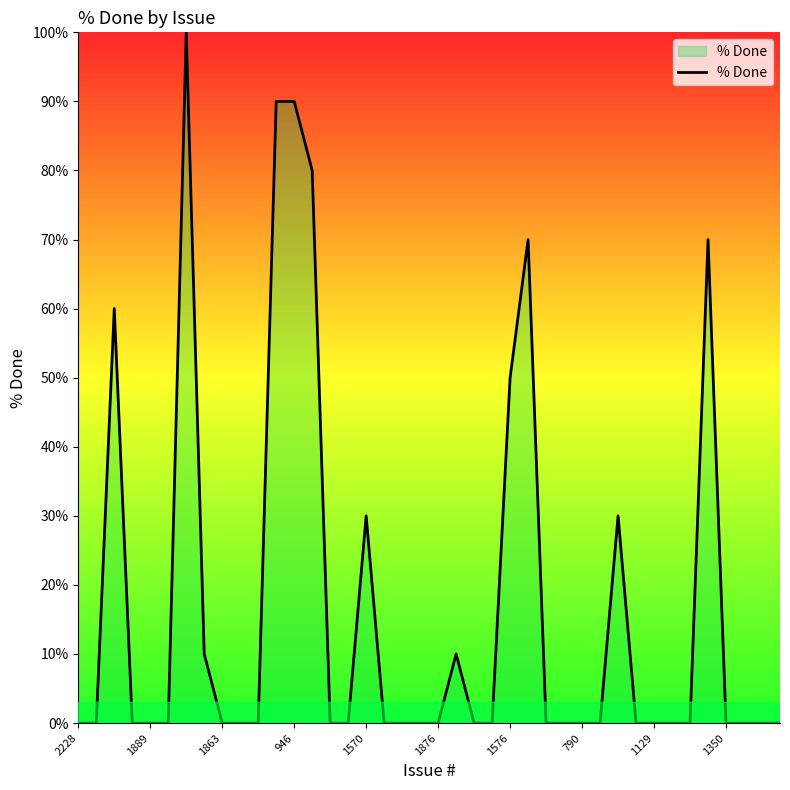

What is the difference between the maximum and minimum values?

100